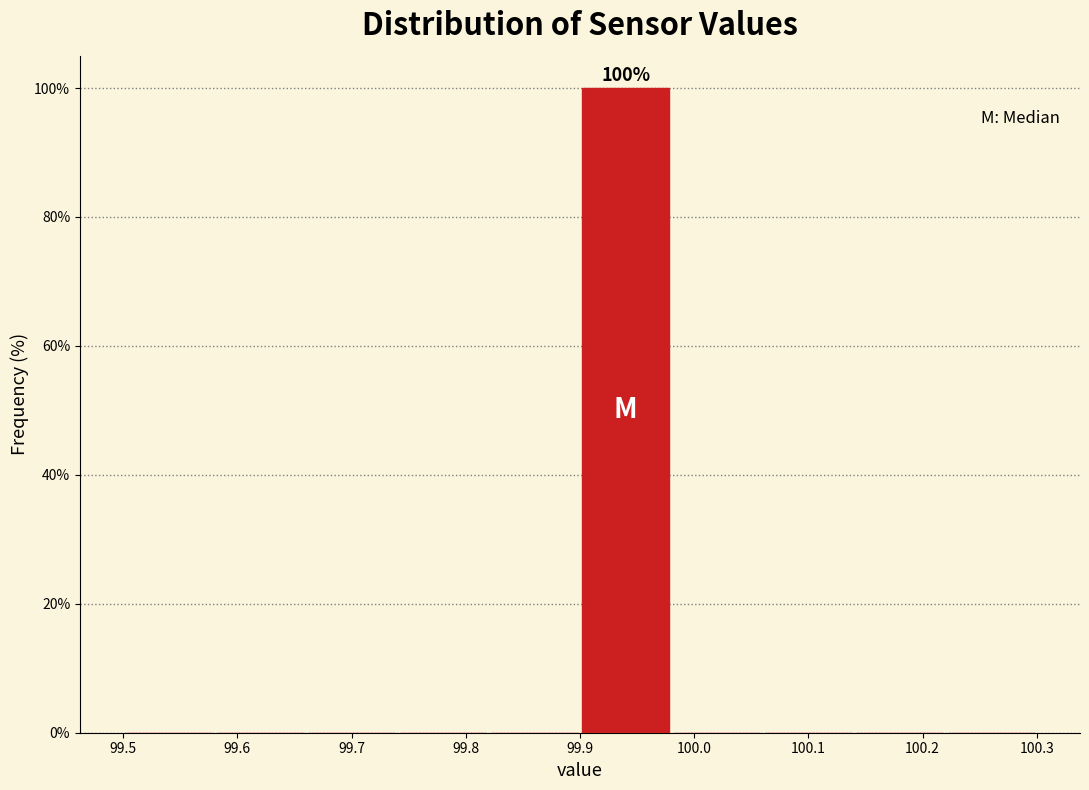

Which range on the x-axis has the tallest bar?

99.90 to 99.98